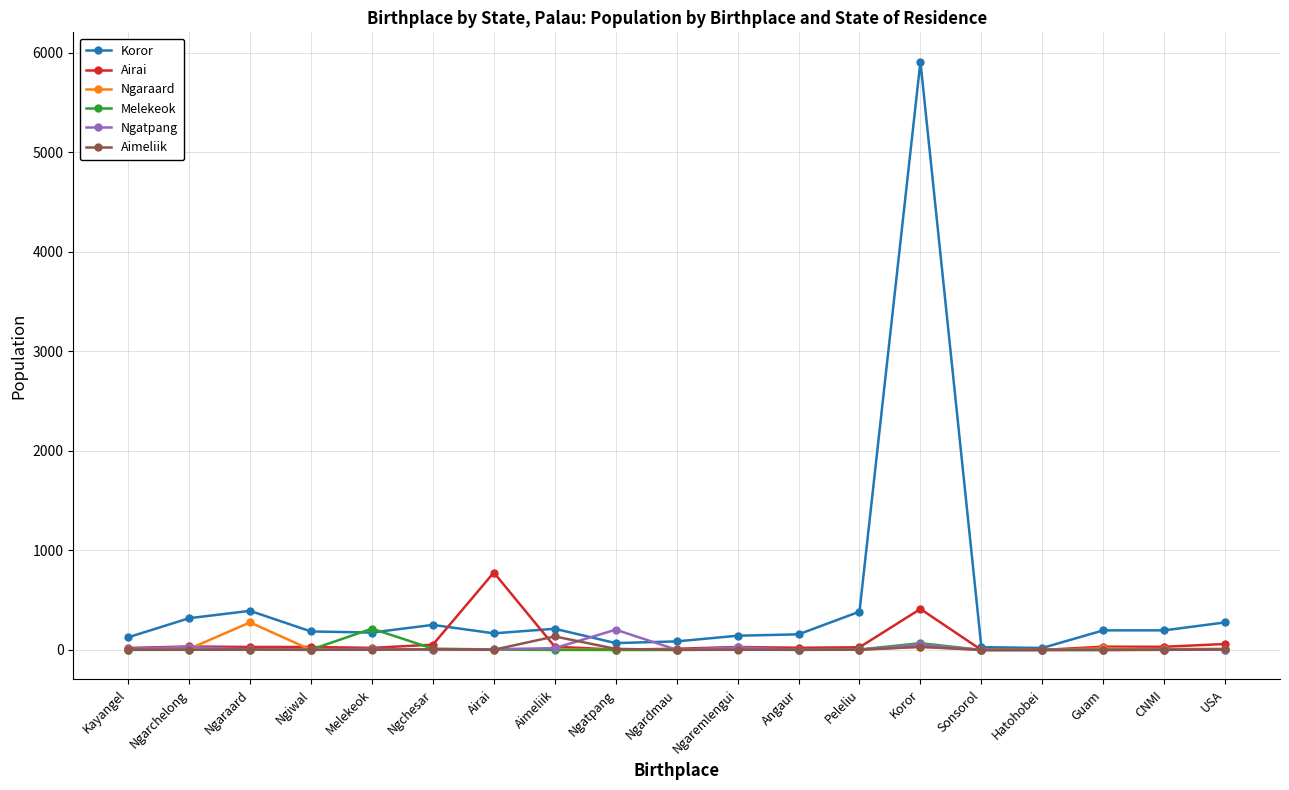

Which series has the widest spread of values?

Koror